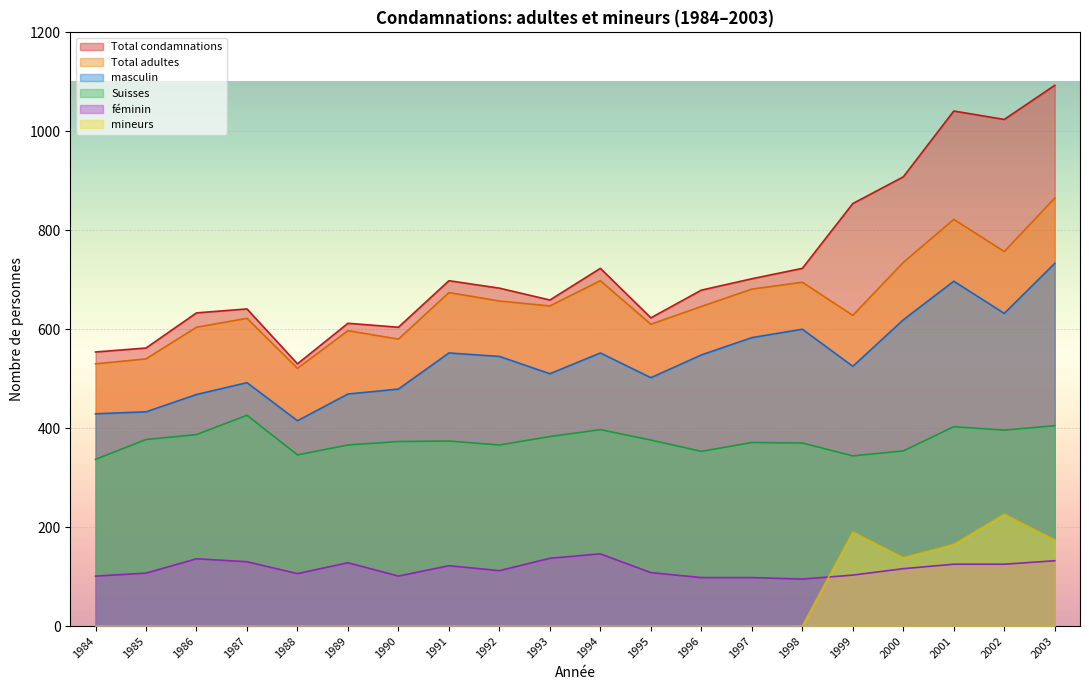

What is the total value across all series at 1990?

2137